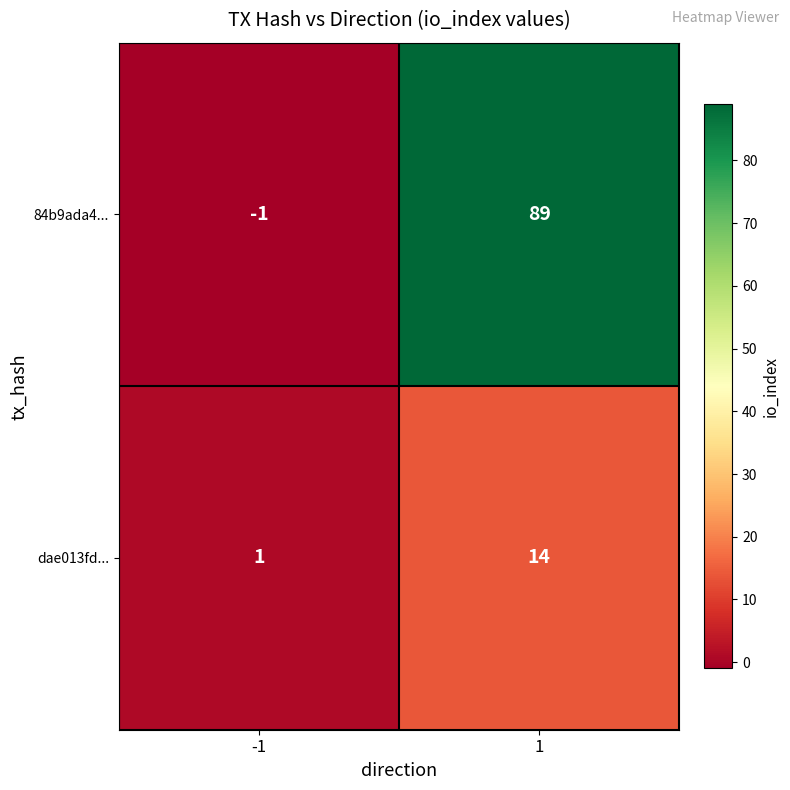

What is the spread (max minus min) of values at -1?

2